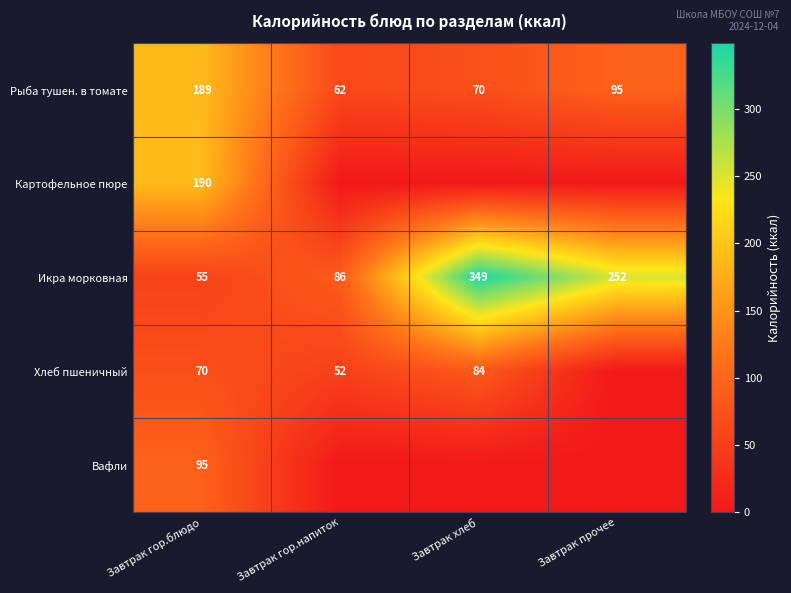

The Вафли series shows 95 at Завтрак гор.блюдо. True or false?

True